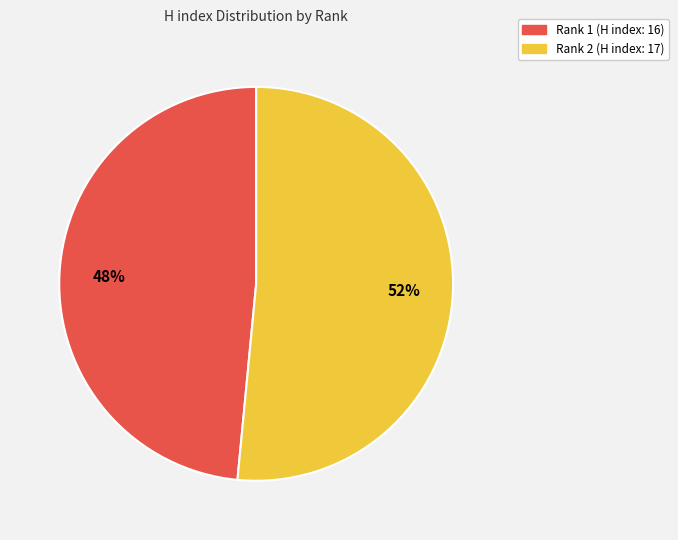

To the nearest percent, what percentage of the pie is Rank 2 (H index: 17)?

52%